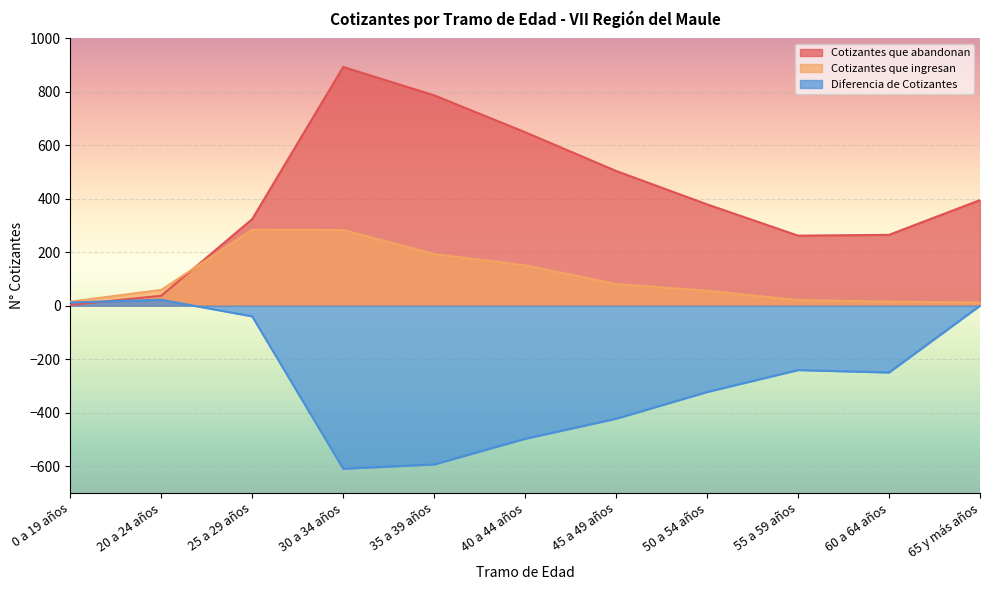

At which category is the sum across all series the highest?

25 a 29 años